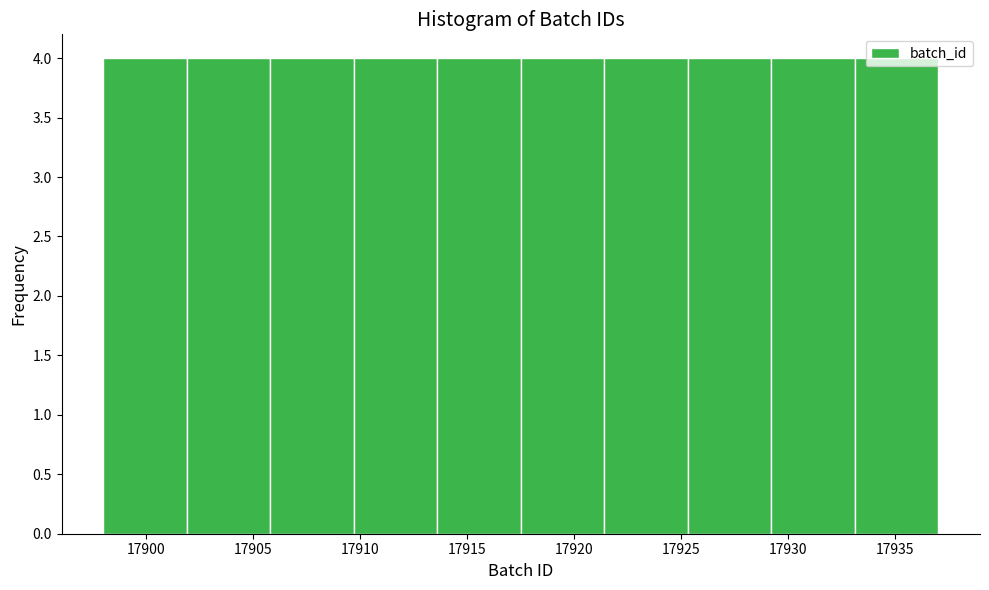

Reading left to right, list every bar in this chart as the range it spans on the x-axis followed by its height. Neither the bar edges nor the heights are printed on the chart, so give them approximately, as read against the axes.

17898.0 to 17901.9: 4
17901.9 to 17905.8: 4
17905.8 to 17909.7: 4
17909.7 to 17913.6: 4
17913.6 to 17917.5: 4
17917.5 to 17921.4: 4
17921.4 to 17925.3: 4
17925.3 to 17929.2: 4
17929.2 to 17933.1: 4
17933.1 to 17937.0: 4